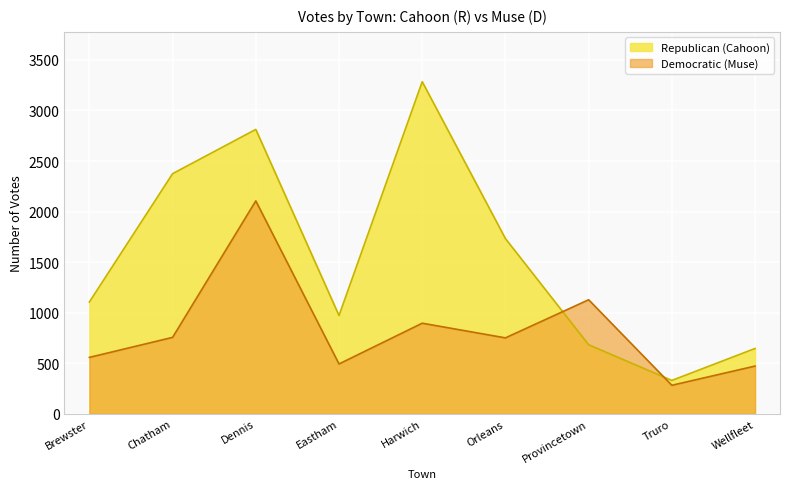

What is the maximum value shown in the chart?

3285